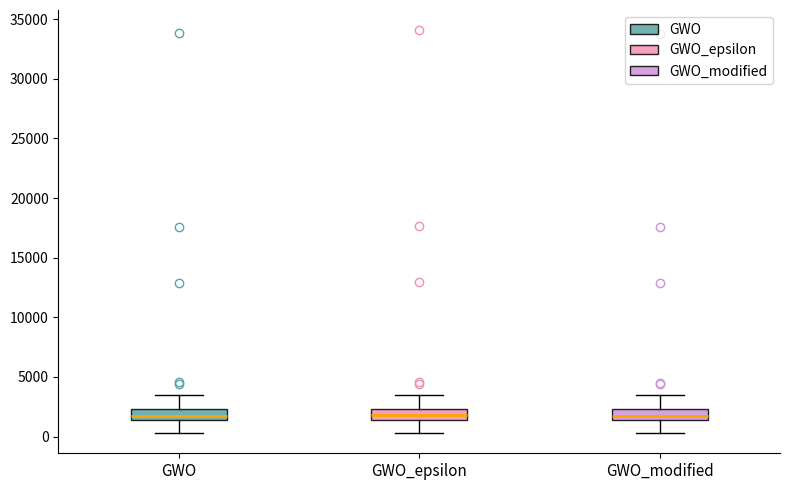

Where is the lower edge of the box for GWO_modified on the y-axis? The values are not printed on the chart, so give them approximately, as read against the axis.

1500